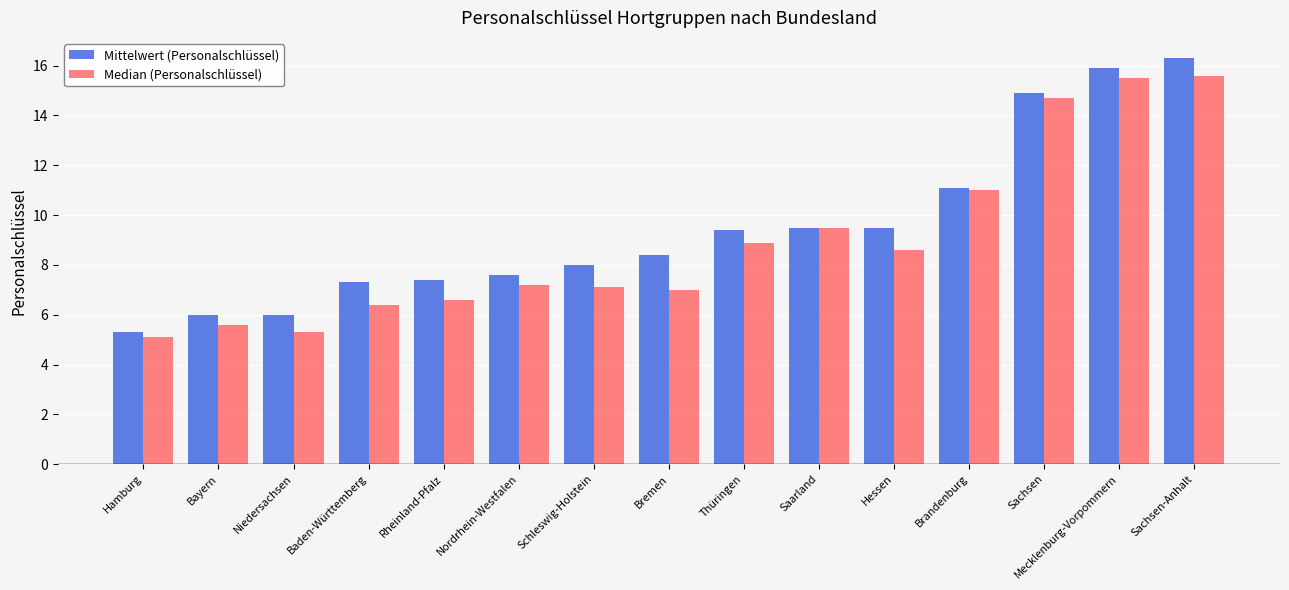

Rank the series by their maximum value, from lowest to highest.

Median (Personalschlüssel), Mittelwert (Personalschlüssel)